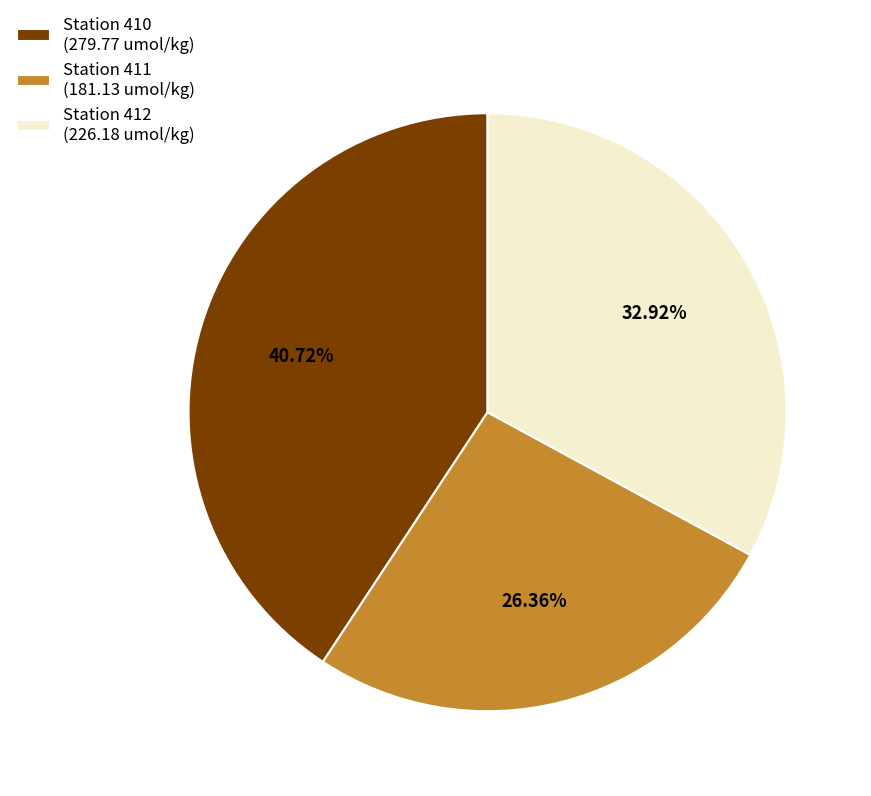

Between Station 412 (226.18 umol/kg) and Station 410 (279.77 umol/kg), which is larger?

Station 410 (279.77 umol/kg)